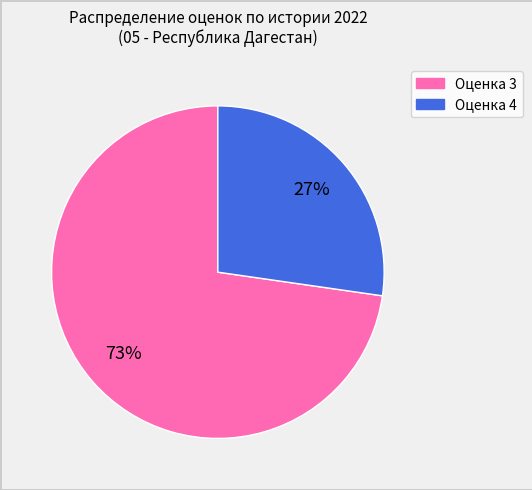

Count the number of slices in the pie.

2